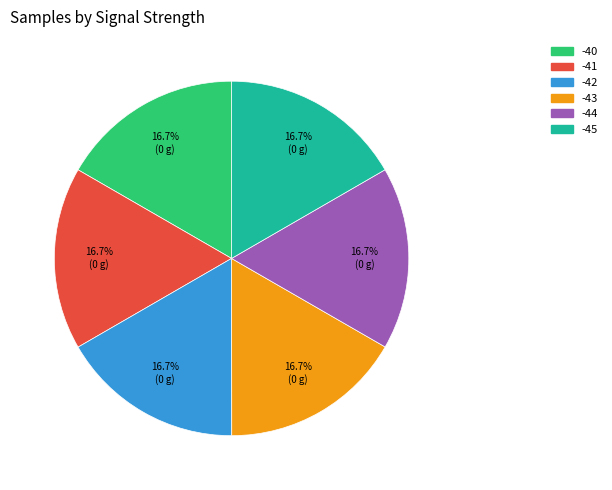

Is there any slice that represents more than half of the pie?

No